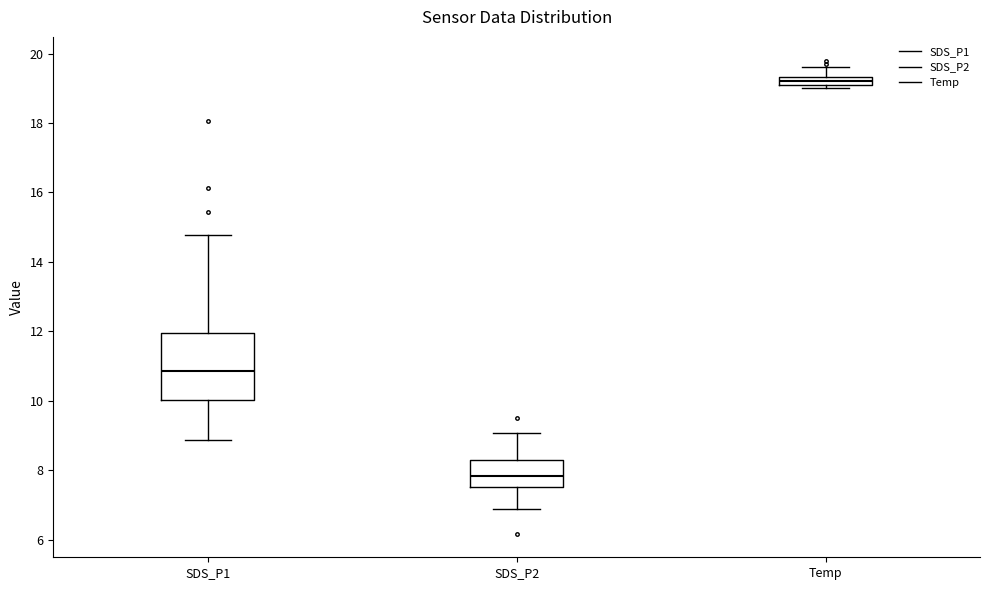

Which box has the highest median line?

Temp